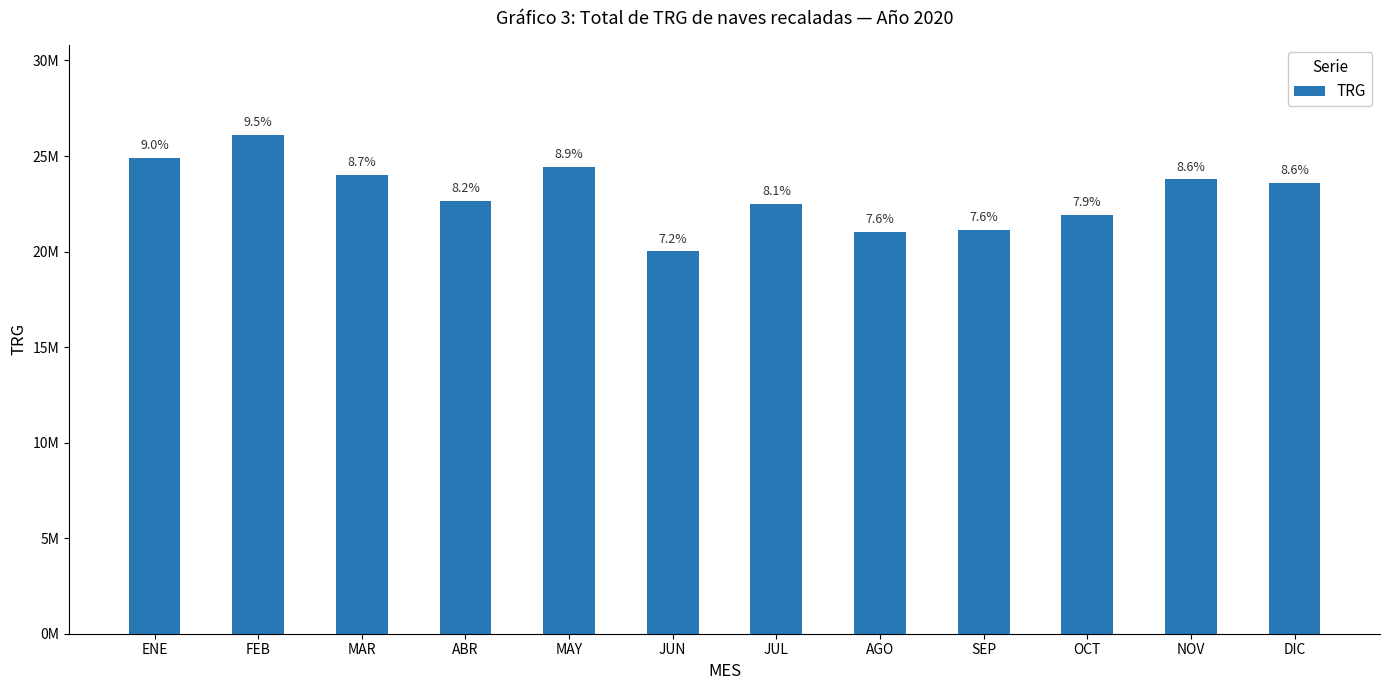

Does the chart contain any negative values?

No